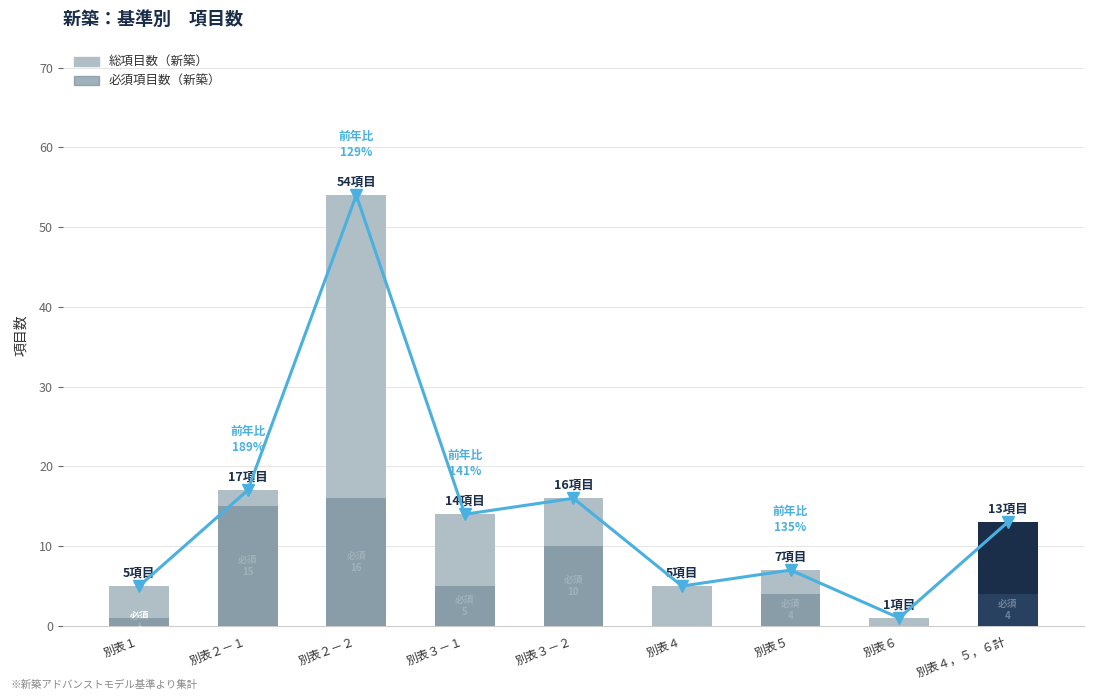

What is the value of the 総項目数 bar at the 6th from the left?

5